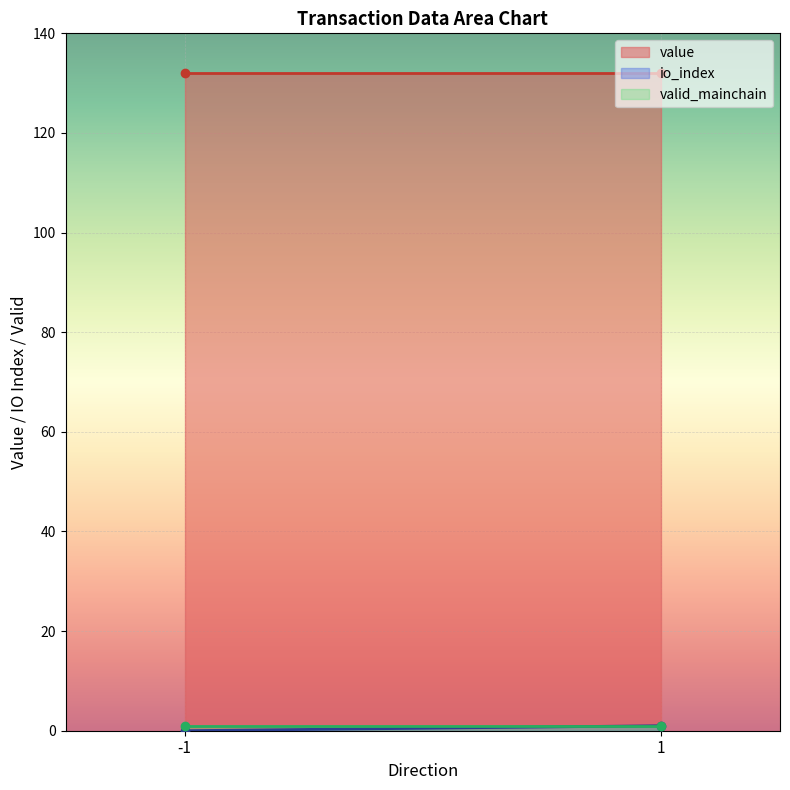

How many categories are shown in the chart?

2